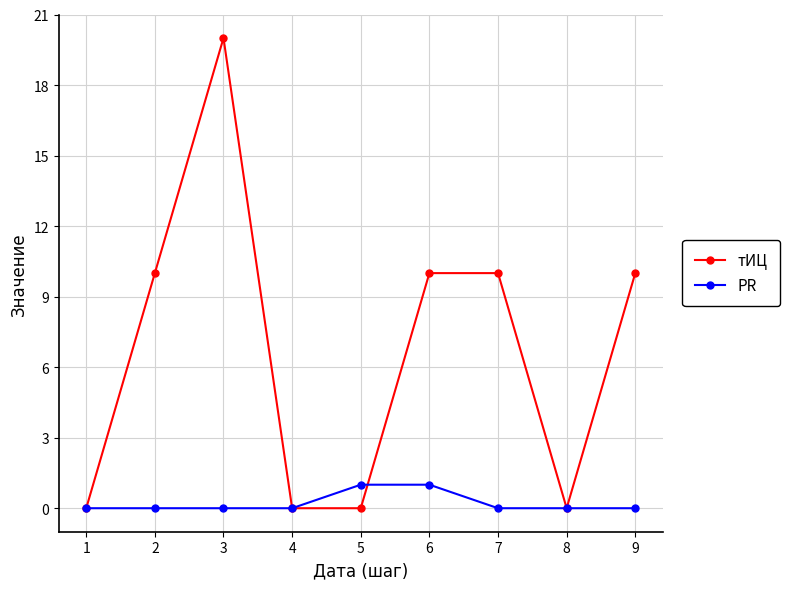

What is the total value across all series at 5?

1